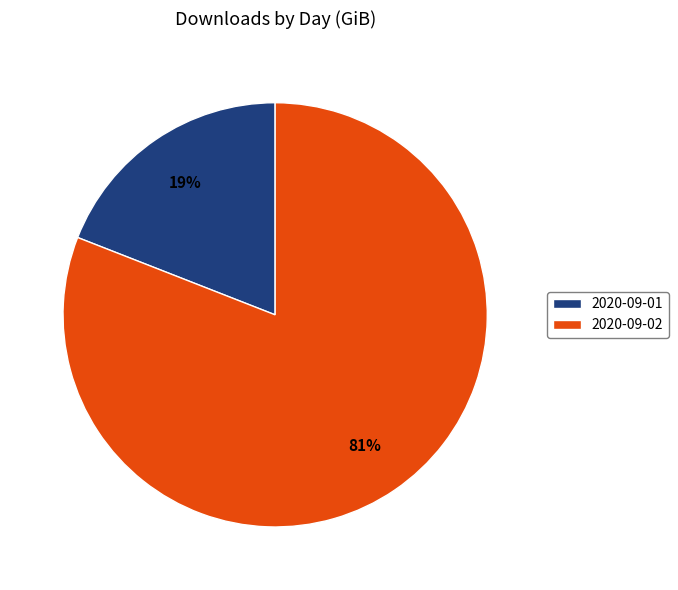

Count the number of slices in the pie.

2